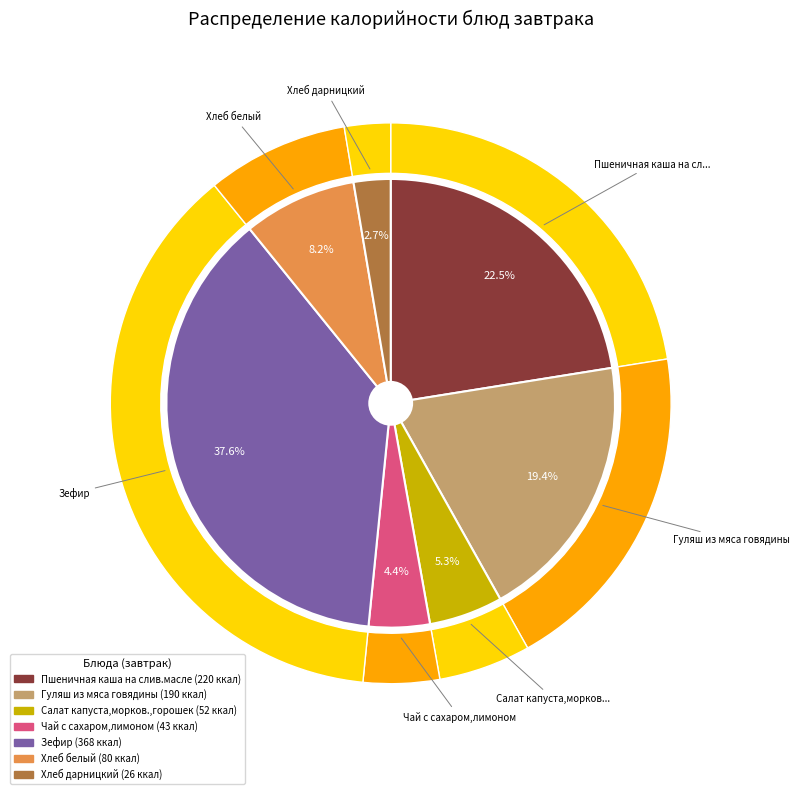

What is the total percentage of Зефир and Хлеб дарницкий?

40.2%